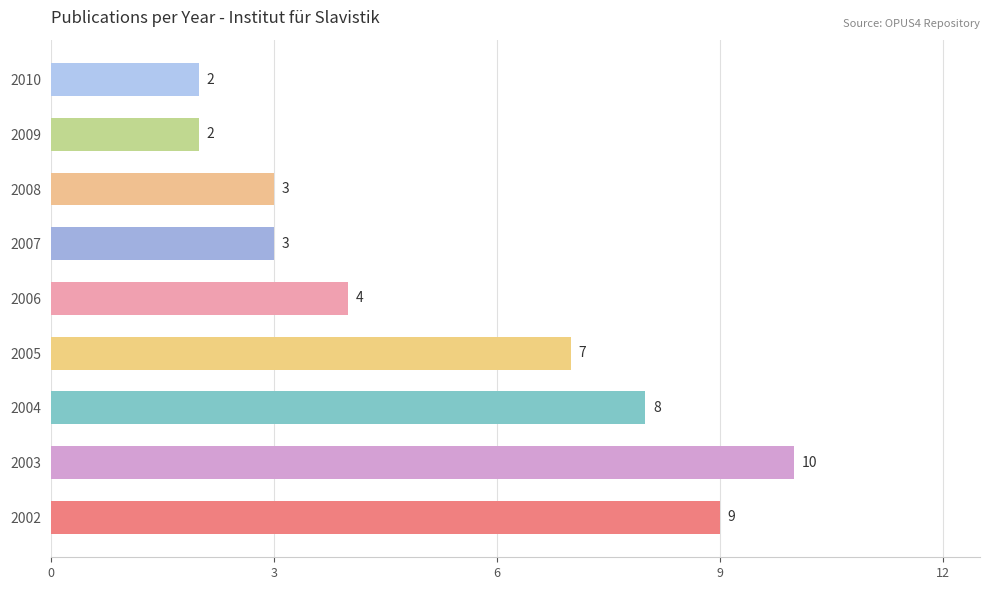

Count the values in the range 3 to 8.

5